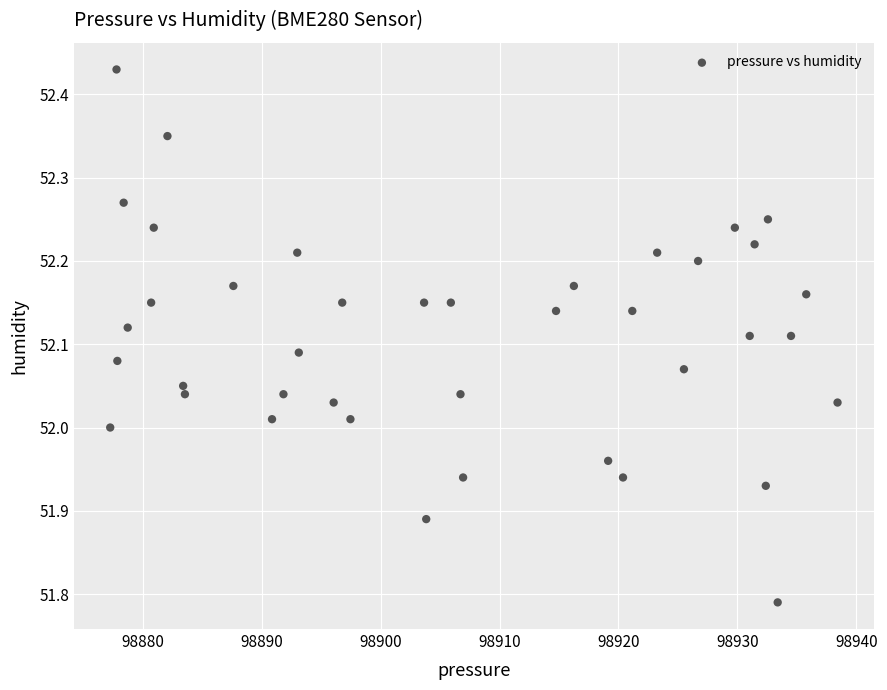

What is the range of Y values (max minus min)?

0.6